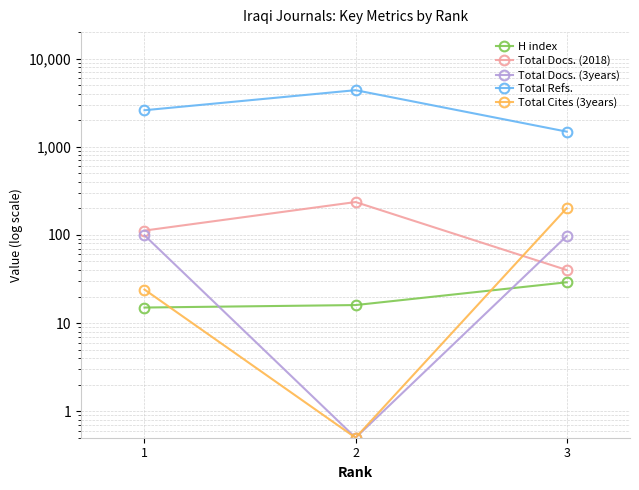

Does the chart have visible grid lines?

Yes